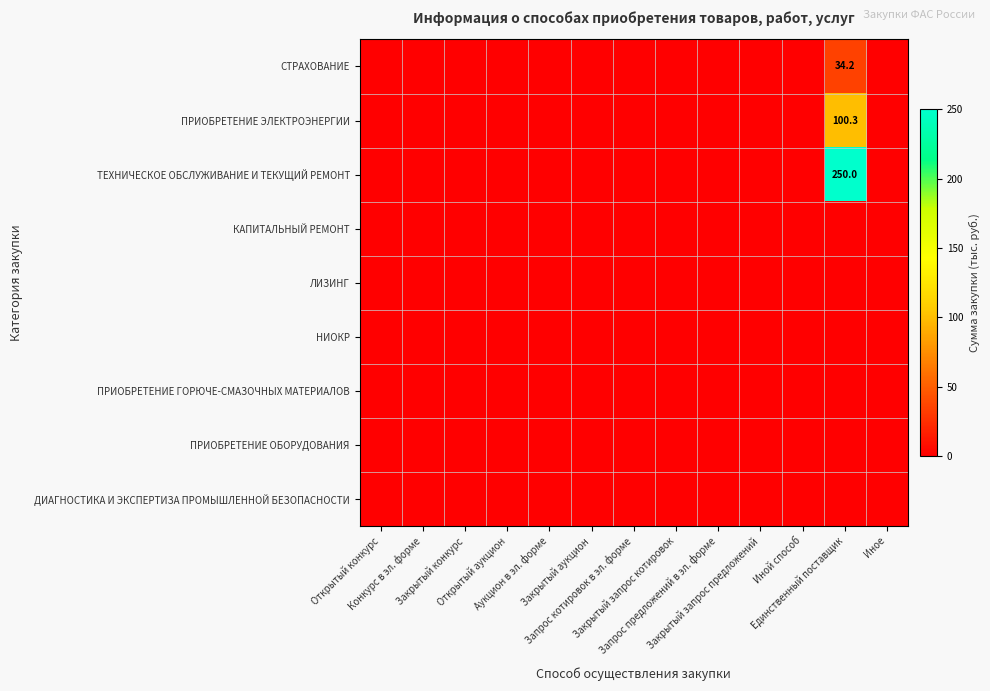

How many positive values does the ТЕХНИЧЕСКОЕ ОБСЛУЖИВАНИЕ И ТЕКУЩИЙ РЕМОНТ series have?

1